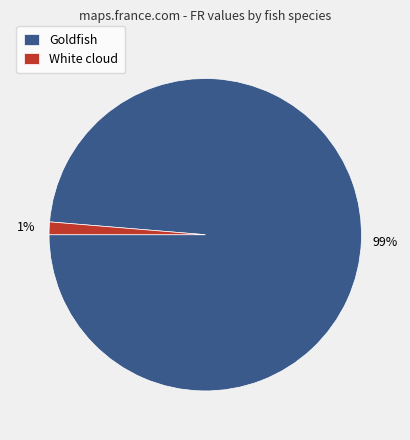

What percentage is the White cloud slice, to the nearest percent?

1%